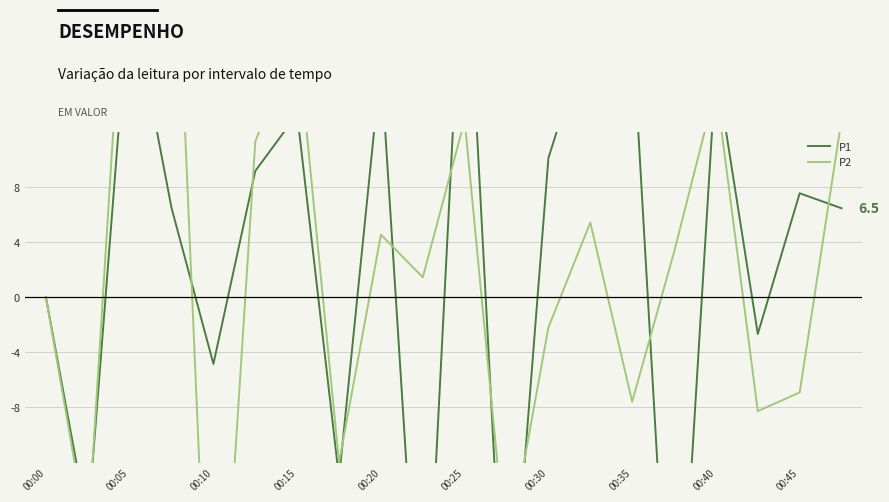

How many distinct data groups are displayed?

2